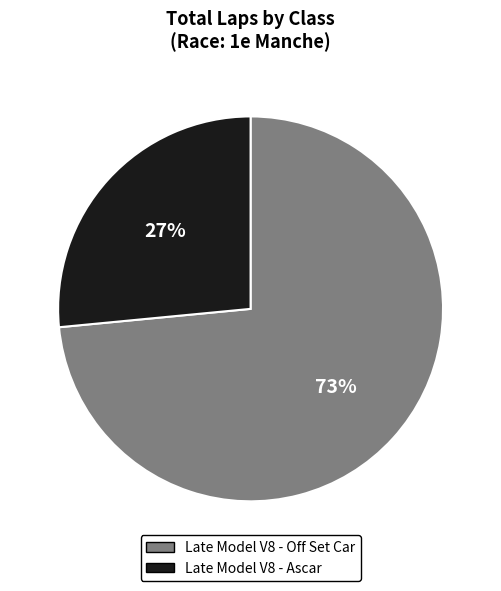

Which slice is the smallest?

Late Model V8 - Ascar